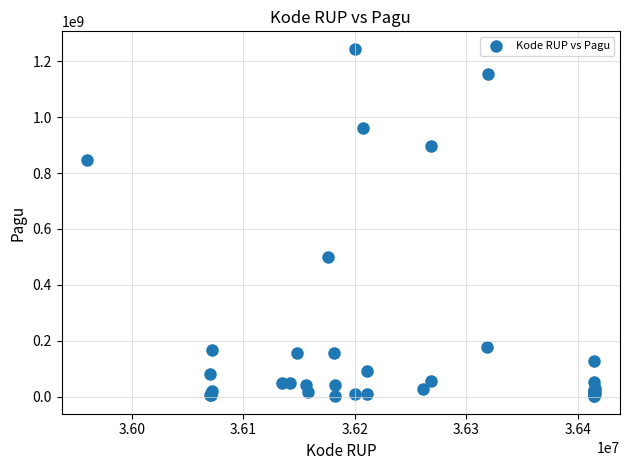

What Y value in the scatter plot is closest to 622840000?

499932000